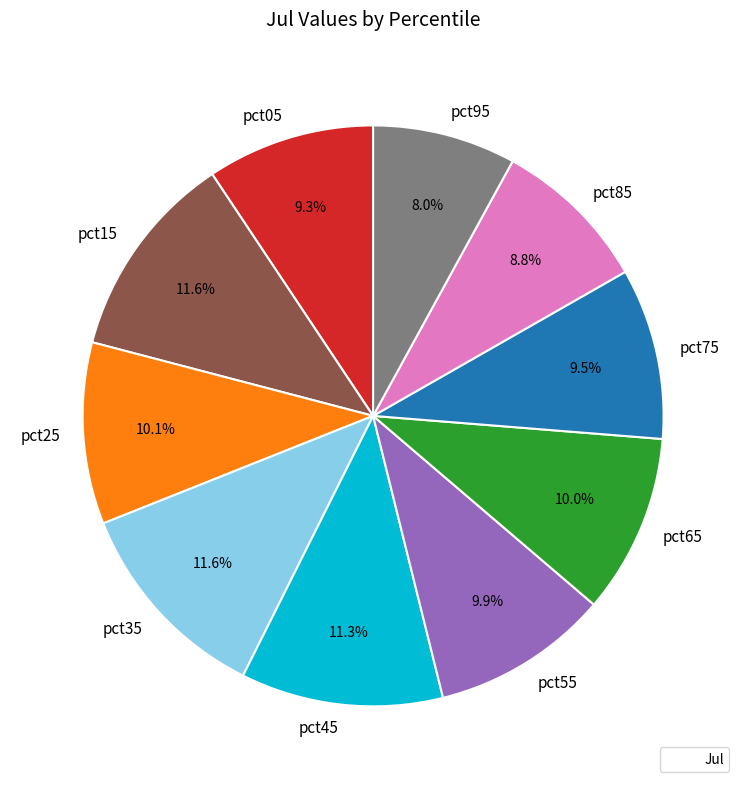

Between pct75 and pct95, which is larger?

pct75